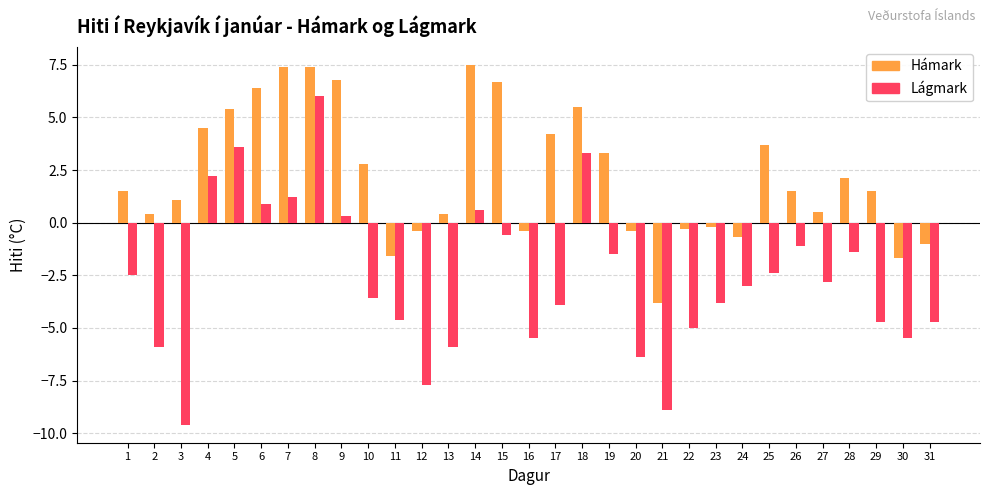

Does the chart contain stacked bars?

No